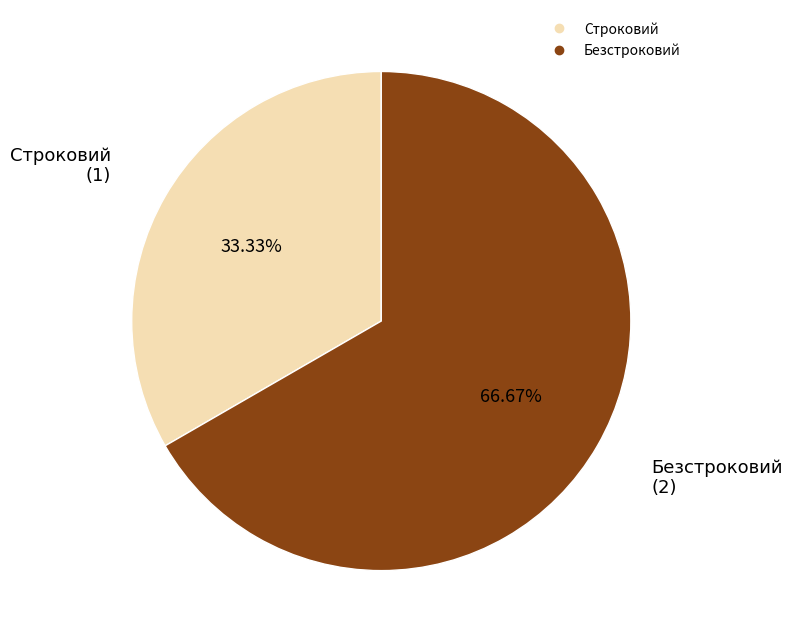

What is the ratio of the value at Строковий to the value at Безстроковий?

0.5